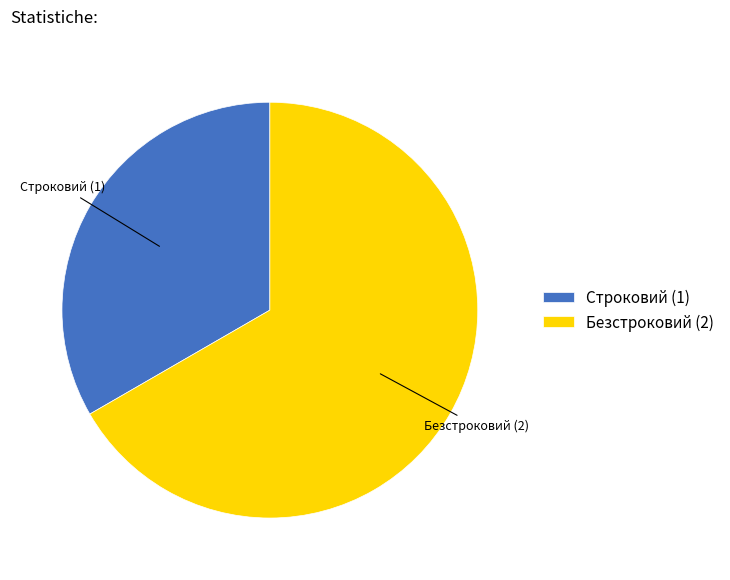

Count the number of slices in the pie.

2